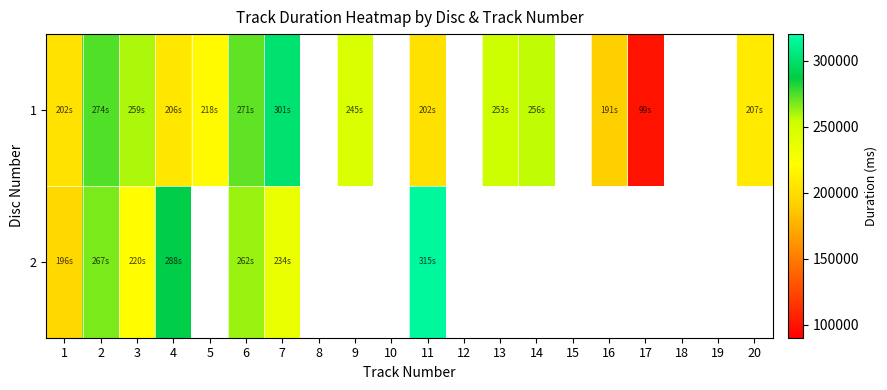

Is it true that 2 equals 449381.0 at 4?

False